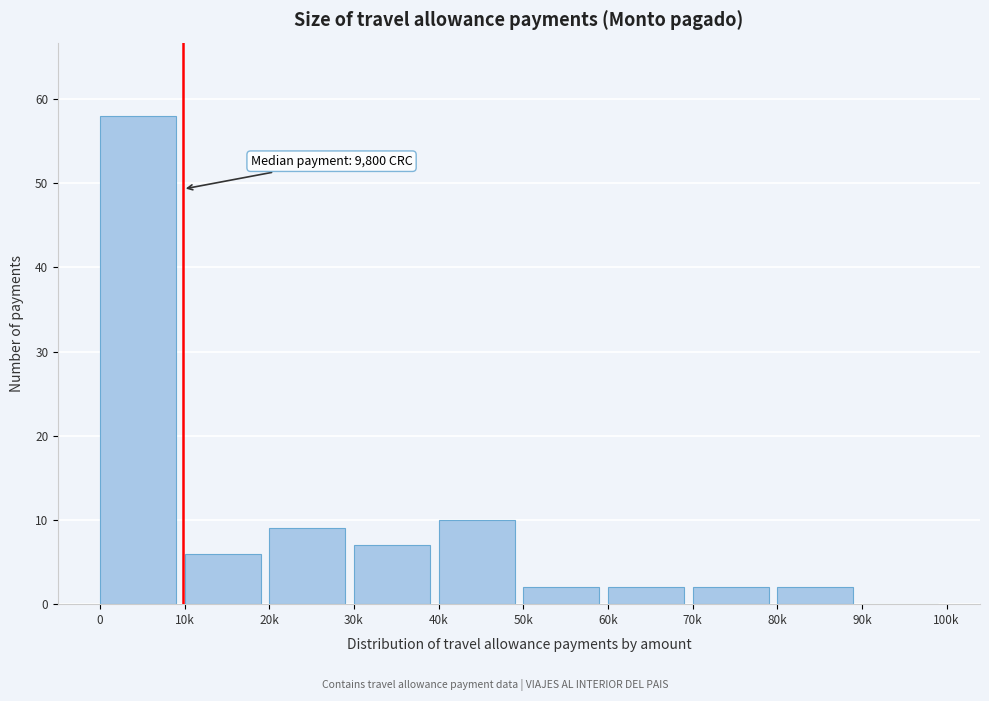

Reading left to right, what are all the values shown in this chart?

0=58	10k=6	20k=9	30k=7	40k=10	50k=2	60k=2	70k=2	80k=2	90k=0